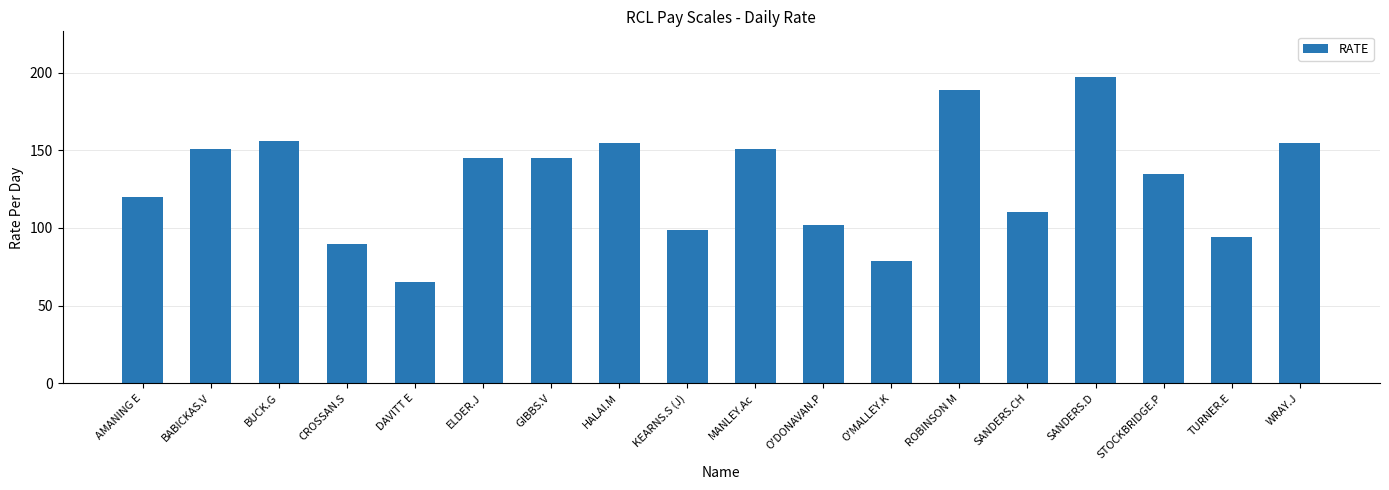

At which category does the chart reach its peak across all series?

SANDERS.D